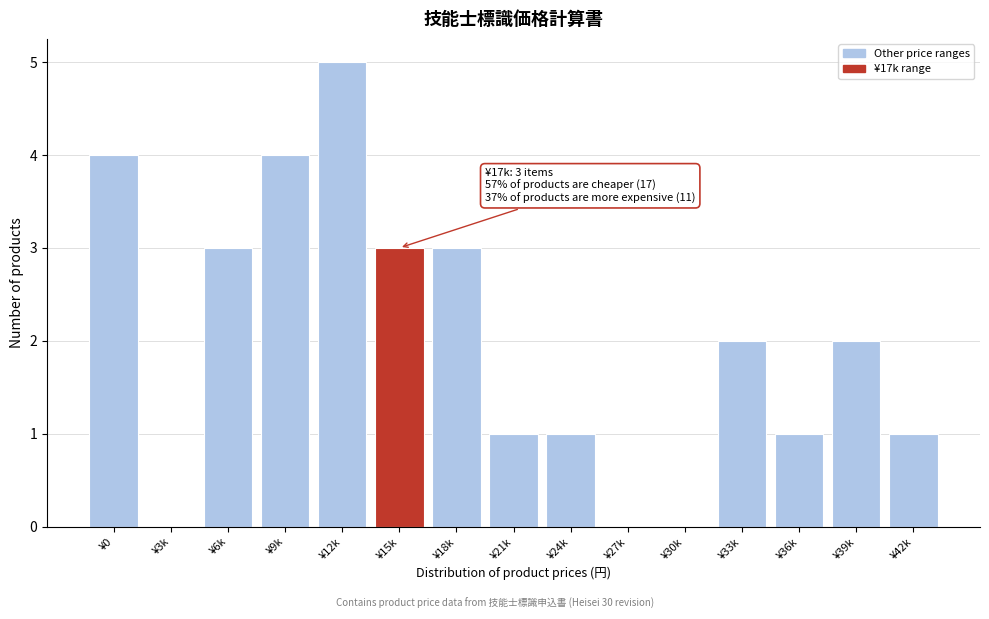

Reading left to right, what are all the values shown in this chart?

¥0=4	¥3k=0	¥6k=3	¥9k=4	¥12k=5	¥15k=3	¥18k=3	¥21k=1	¥24k=1	¥27k=0	¥30k=0	¥33k=2	¥36k=1	¥39k=2	¥42k=1